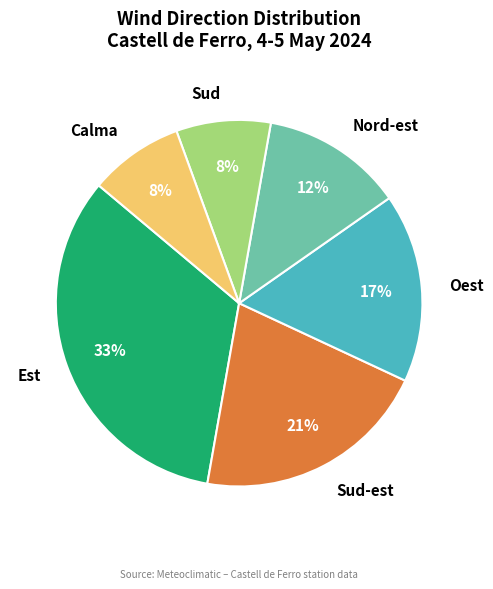

What is the ratio of the value at Est to the value at Sud-est?

1.6